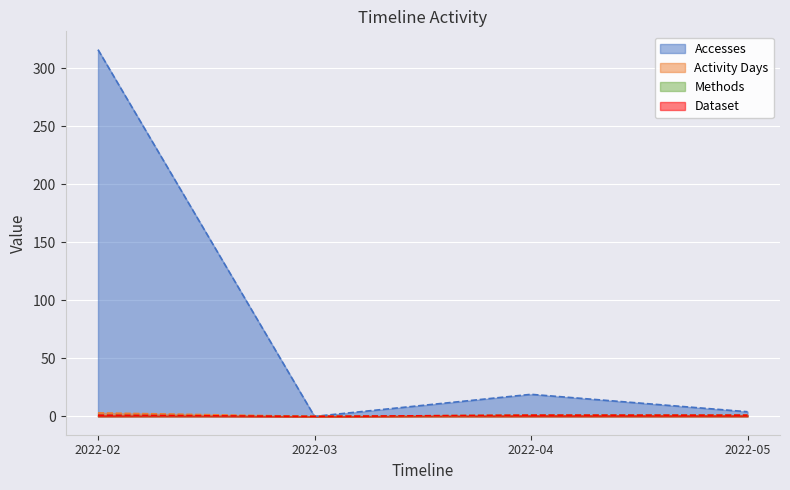

What is the approximate value of Methods at 2022-02?

1